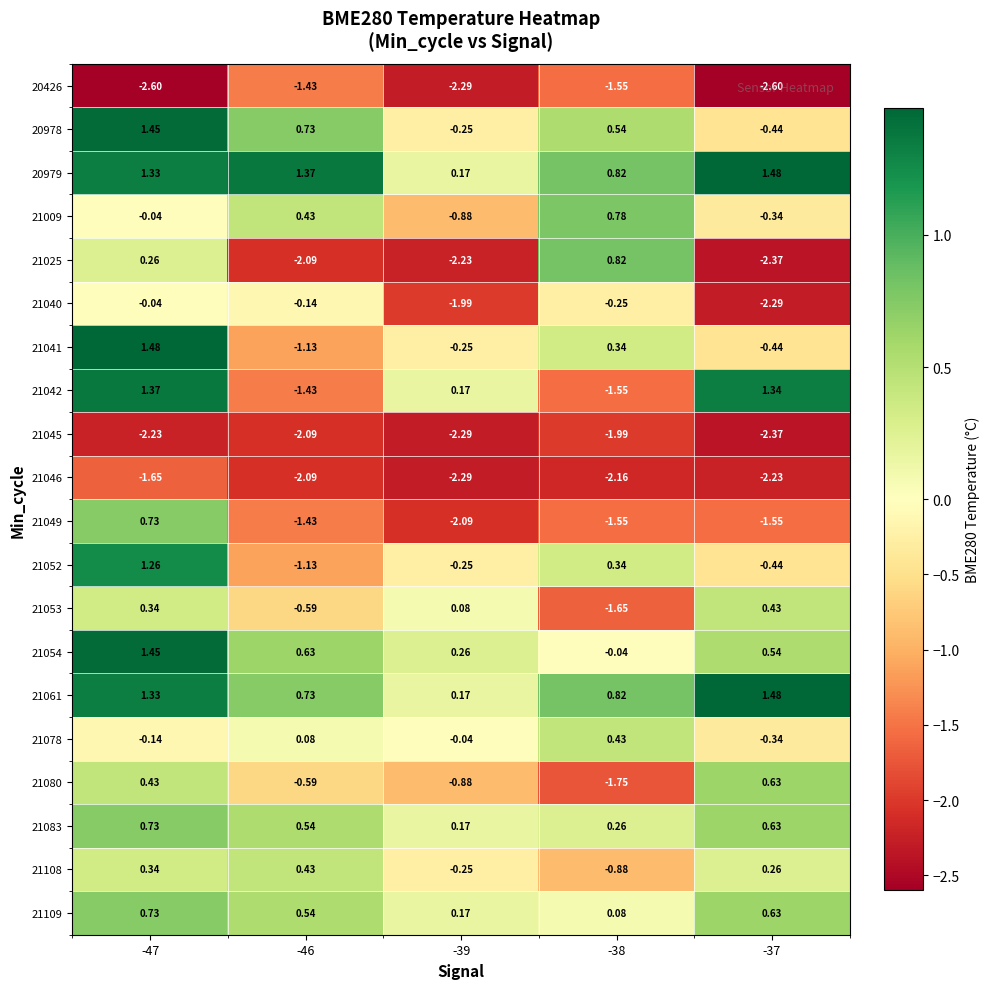

Is the value of 20426 at -39 greater than the value of 21009 at -46?

No